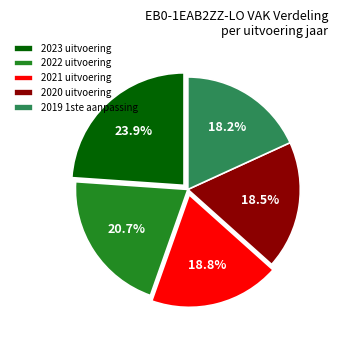

What is the largest slice in the pie chart?

2023 uitvoering